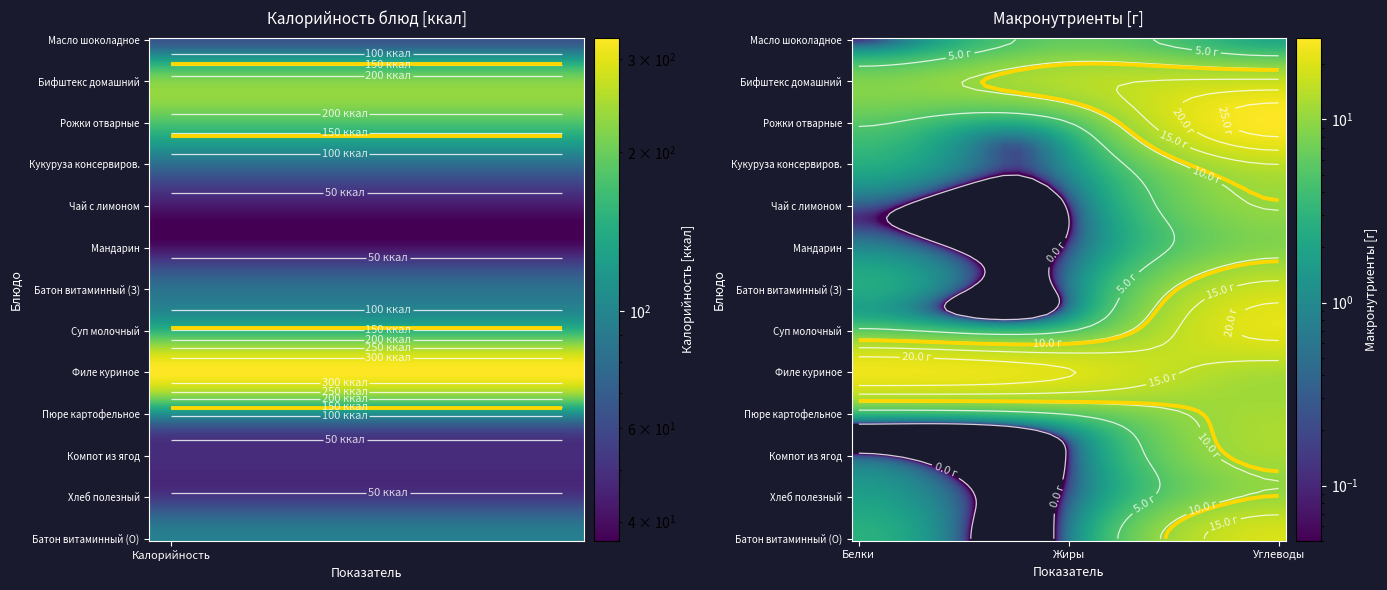

How many categories are shown in the chart?

4